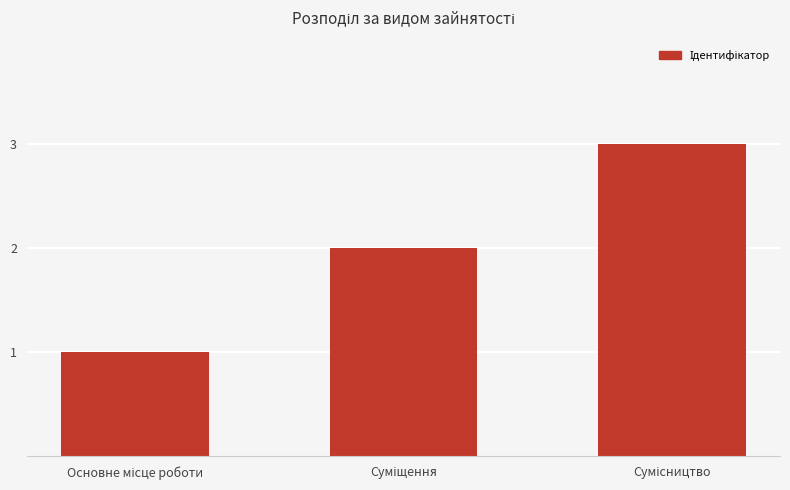

What is the smallest value displayed?

1